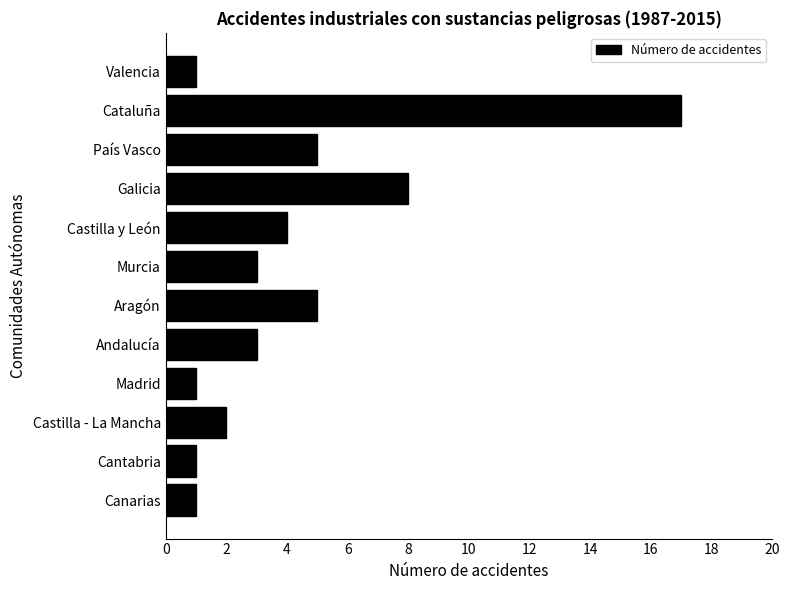

What is the average value?

4